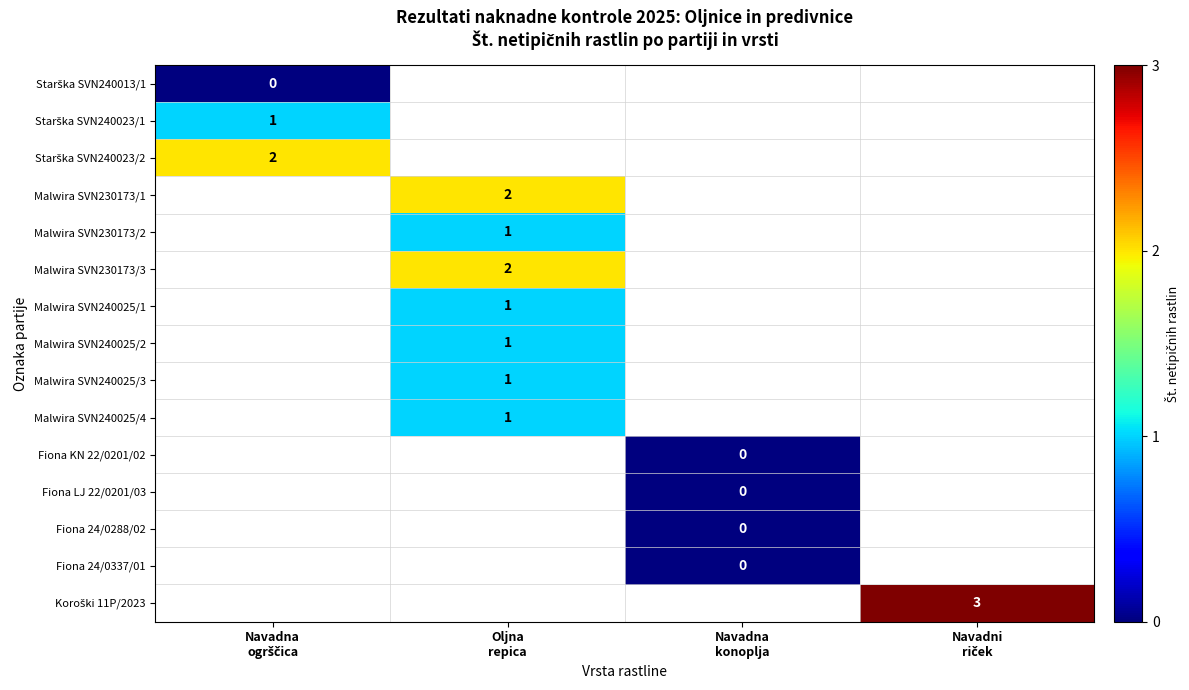

What is the spread (max minus min) of values at Navadna
ogrščica?

2.0